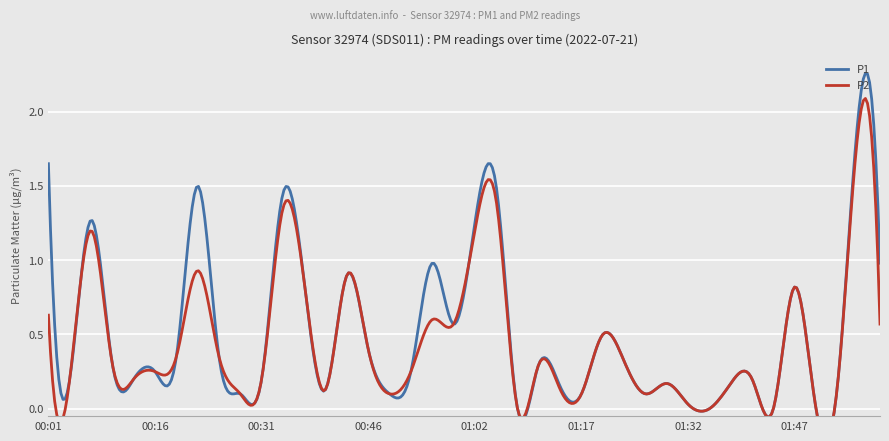

What is the average value of the P2 series?

0.4